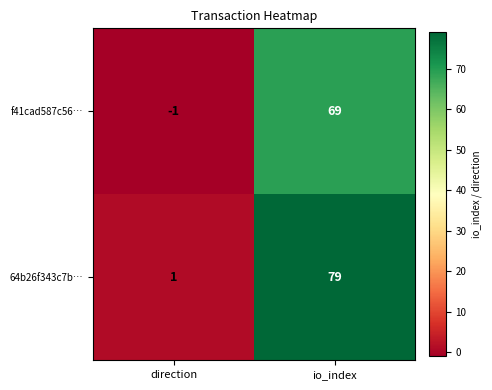

The 64b26f343c7b… series shows 79 at io_index. True or false?

True